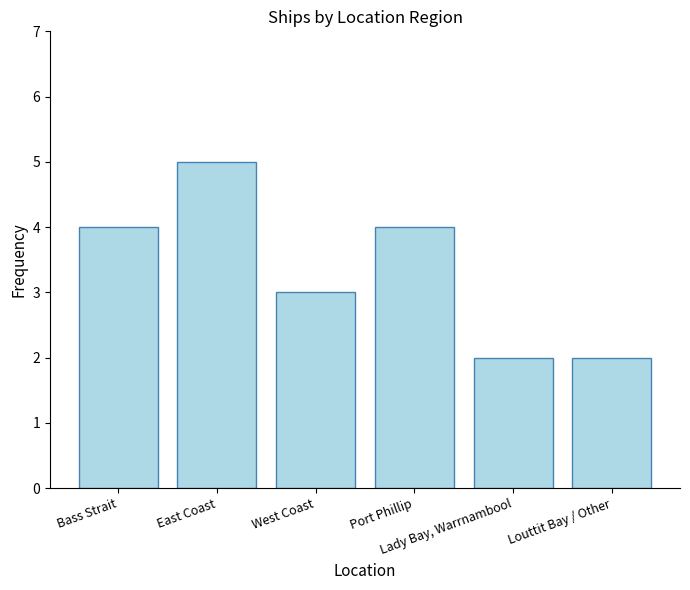

How many bars are there in total?

6